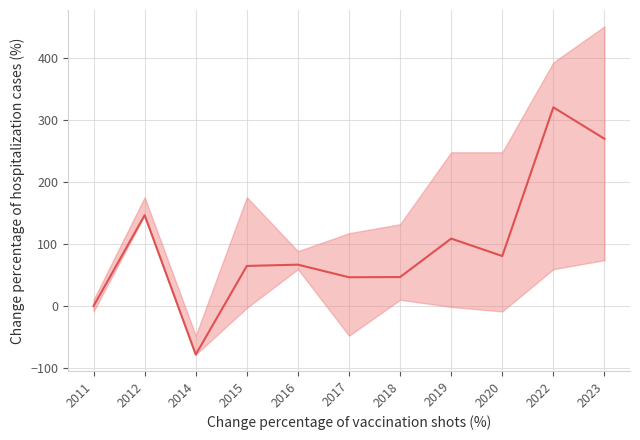

The value at 2015 is 98.1. True or false?

False